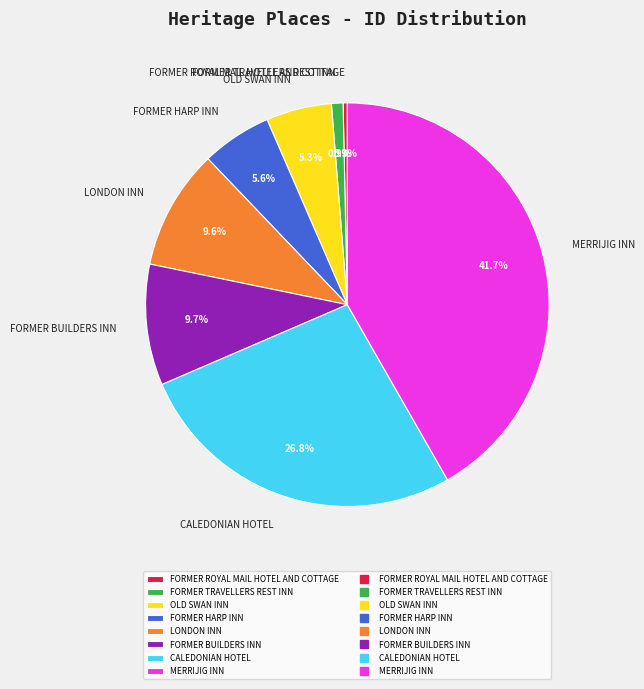

What percentage is the CALEDONIAN HOTEL slice, to the nearest percent?

27%